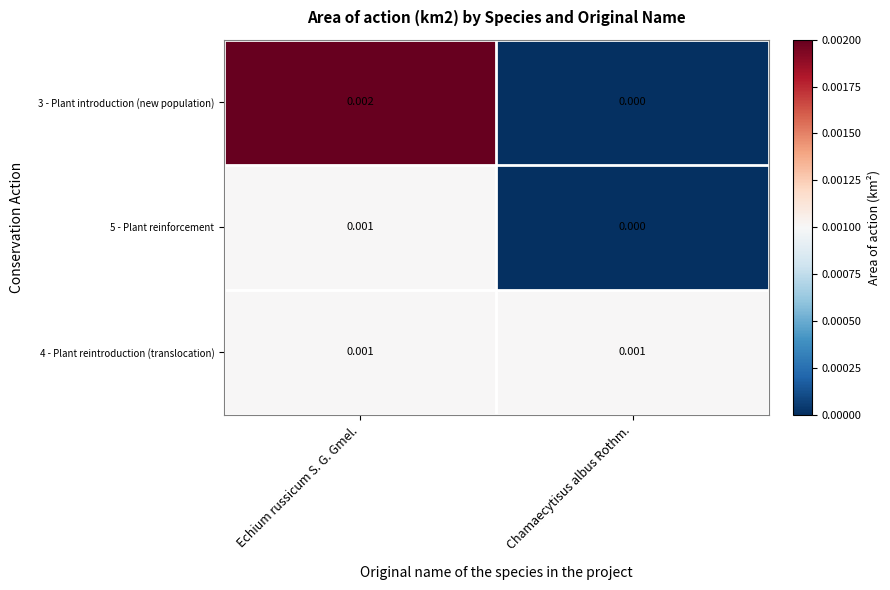

At which category is the sum across all series the highest?

Echium russicum S. G. Gmel.